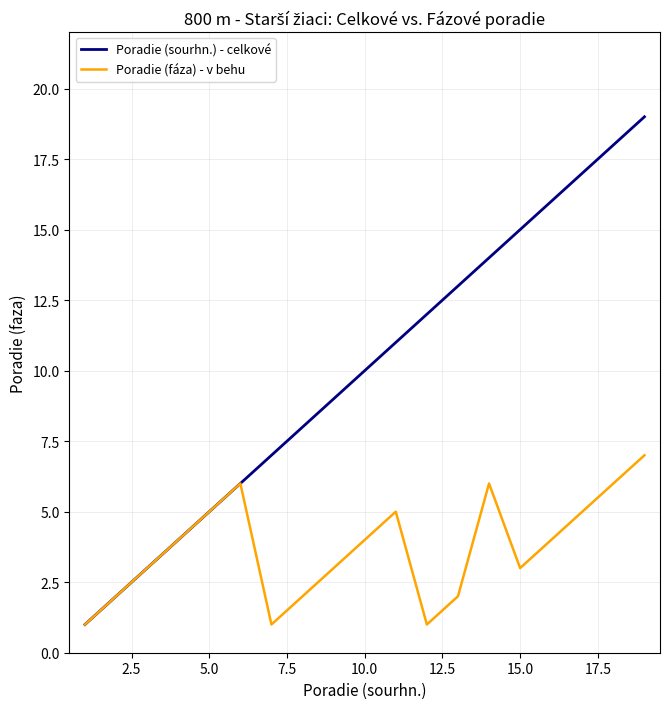

Which series has the largest total across all categories?

Poradie (sourhn.) - celkové